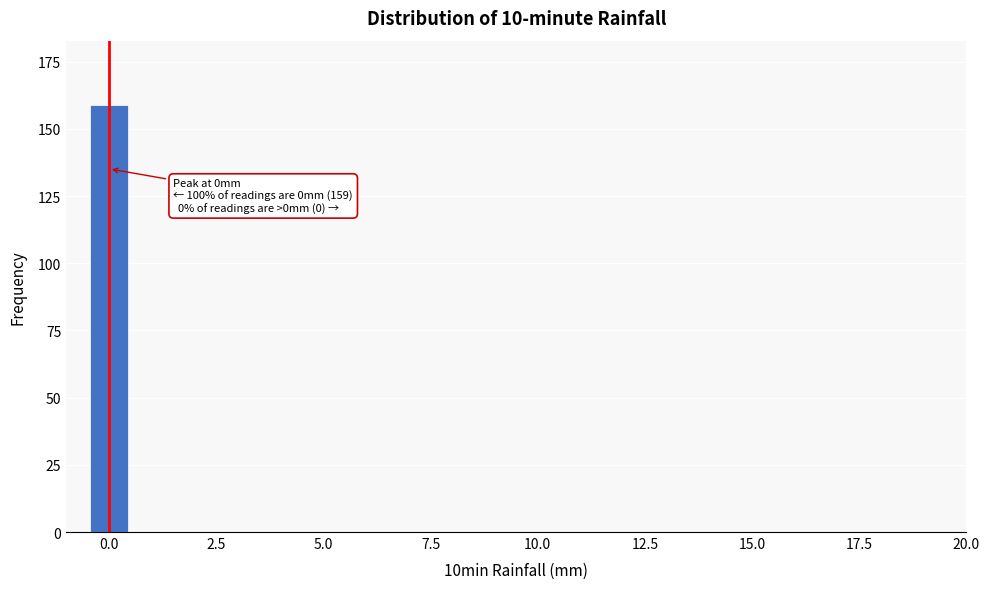

Read against the x-axis, roughly where is the centre of the tallest bar?

0.0